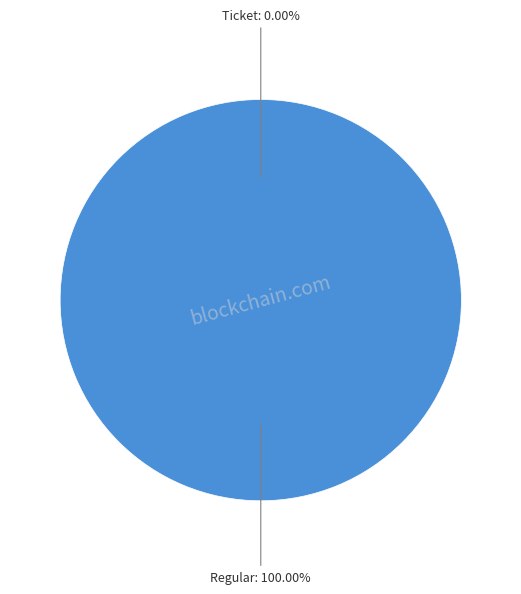

Which slice is the largest?

Regular